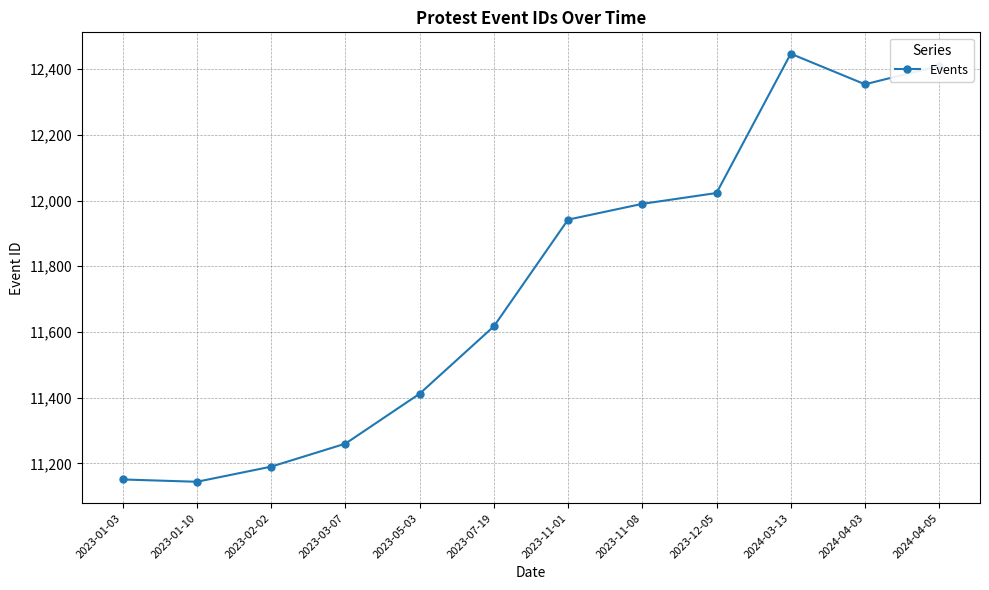

How many series are shown in this chart?

1